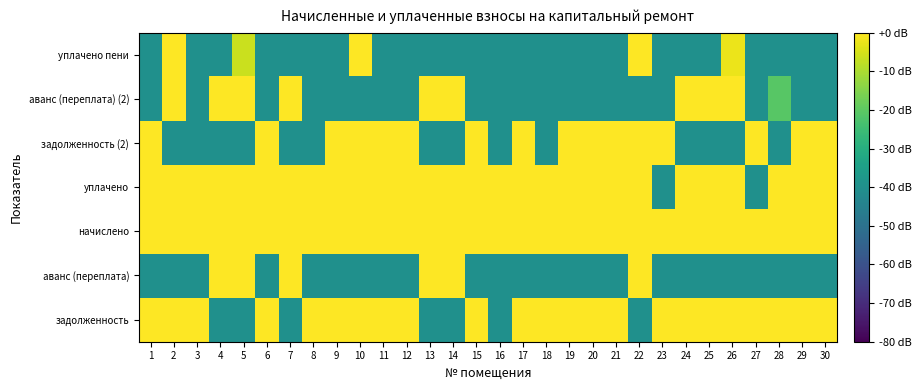

Reading left to right, transcribe all the data shown in this chart.

задолженность: 1=55.4	2=65.1	3=55.5	4=-40.0	5=-40.0	6=63.8	7=-40.0	8=55.5	9=55.5	10=67.3	11=55.6	12=55.5	13=-40.0	14=-40.0	15=55.6	16=-40.0	17=52.0	18=55.5	19=58.0	20=52.1	21=55.5	22=-40.0	23=80.0	24=61.5	25=58.2	26=14.9	27=80.0	28=58.1	29=52.1	30=55.6
аванс (переплата): 1=-40.0	2=-40.0	3=-40.0	4=73.2	5=66.8	6=-40.0	7=12.8	8=-40.0	9=-40.0	10=-40.0	11=-40.0	12=-40.0	13=68.7	14=73.6	15=-40.0	16=-40.0	17=-40.0	18=-40.0	19=-40.0	20=-40.0	21=-40.0	22=58.2	23=-40.0	24=-40.0	25=-40.0	26=-40.0	27=-40.0	28=-40.0	29=-40.0	30=-40.0
начислено: 1=77.0	2=77.2	3=77.1	4=77.2	5=77.2	6=77.2	7=77.1	8=77.1	9=77.1	10=77.2	11=77.2	12=77.1	13=77.2	14=77.1	15=77.2	16=79.7	17=73.6	18=77.1	19=79.6	20=73.6	21=77.1	22=79.7	23=73.6	24=77.1	25=79.8	26=73.7	27=77.2	28=79.7	29=73.6	30=77.2
уплачено: 1=77.0	2=77.4	3=77.1	4=79.2	5=77.6	6=76.8	7=78.2	8=77.1	9=77.1	10=78.2	11=77.1	12=77.1	13=74.0	14=77.0	15=76.4	16=79.0	17=72.8	18=77.1	19=79.6	20=73.6	21=77.1	22=79.0	23=-40.0	24=77.1	25=80.0	26=75.1	27=-40.0	28=79.7	29=72.9	30=77.1
задолженность (2): 1=55.4	2=-40.0	3=-40.0	4=-40.0	5=-40.0	6=62.0	7=-40.0	8=-40.0	9=55.5	10=50.4	11=55.6	12=55.5	13=-40.0	14=-40.0	15=55.6	16=-40.0	17=52.0	18=-40.0	19=58.0	20=52.1	21=55.5	22=58.1	23=80.0	24=-40.0	25=-40.0	26=-40.0	27=80.0	28=-40.0	29=52.1	30=55.6
аванс (переплата) (2): 1=-40.0	2=45.6	3=-40.0	4=68.9	5=52.0	6=-40.0	7=60.2	8=-40.0	9=-40.0	10=-40.0	11=-40.0	12=-40.0	13=59.4	14=69.6	15=-40.0	16=-40.0	17=-40.0	18=-40.0	19=-40.0	20=-40.0	21=-40.0	22=-40.0	23=-40.0	24=26.5	25=64.2	26=53.9	27=-40.0	28=-20.9	29=-40.0	30=-40.0
уплачено пени: 1=-40.0	2=24.9	3=-40.0	4=-40.0	5=-6.4	6=-40.0	7=-40.0	8=-40.0	9=-40.0	10=39.4	11=-40.0	12=-40.0	13=-40.0	14=-40.0	15=-40.0	16=-40.0	17=-40.0	18=-40.0	19=-40.0	20=-40.0	21=-40.0	22=19.3	23=-40.0	24=-40.0	25=-40.0	26=-2.4	27=-40.0	28=-40.0	29=-40.0	30=-40.0